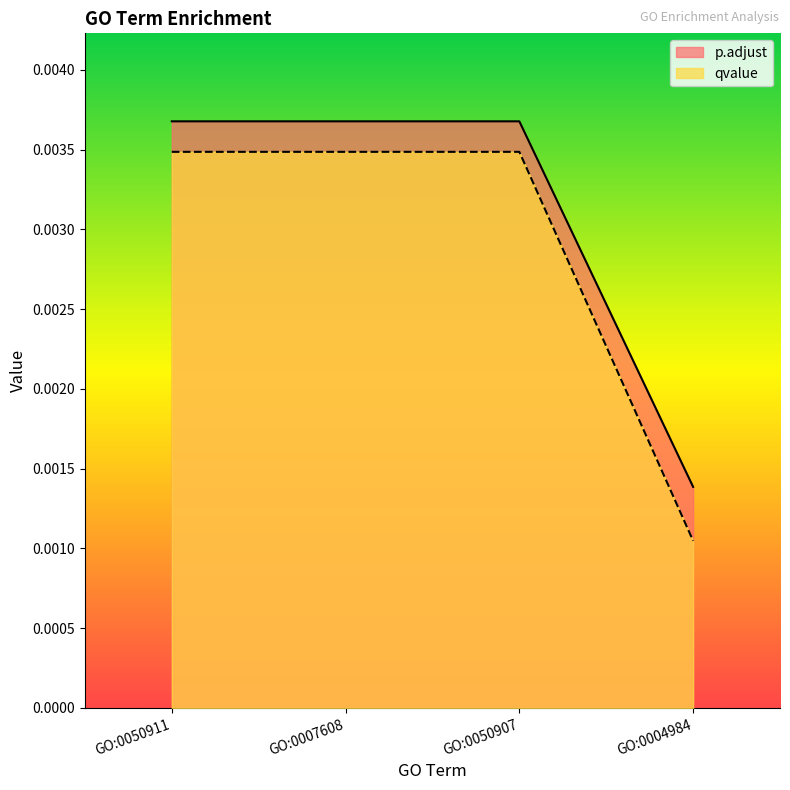

Which series changed the most between GO:0050911 and GO:0050907?

p.adjust